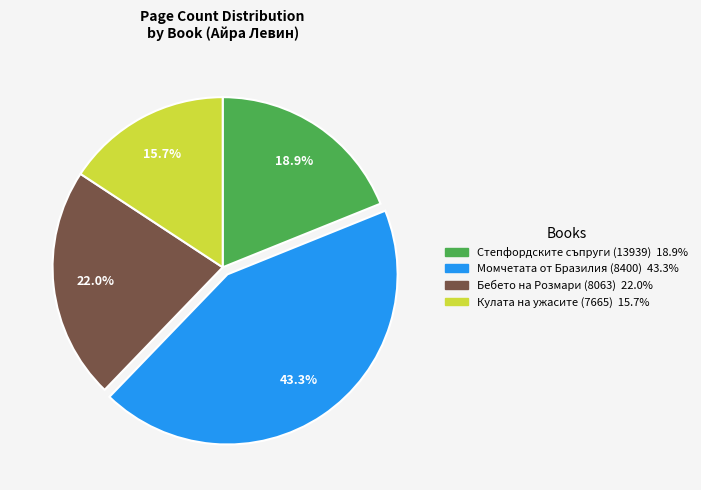

Count the number of slices in the pie.

4